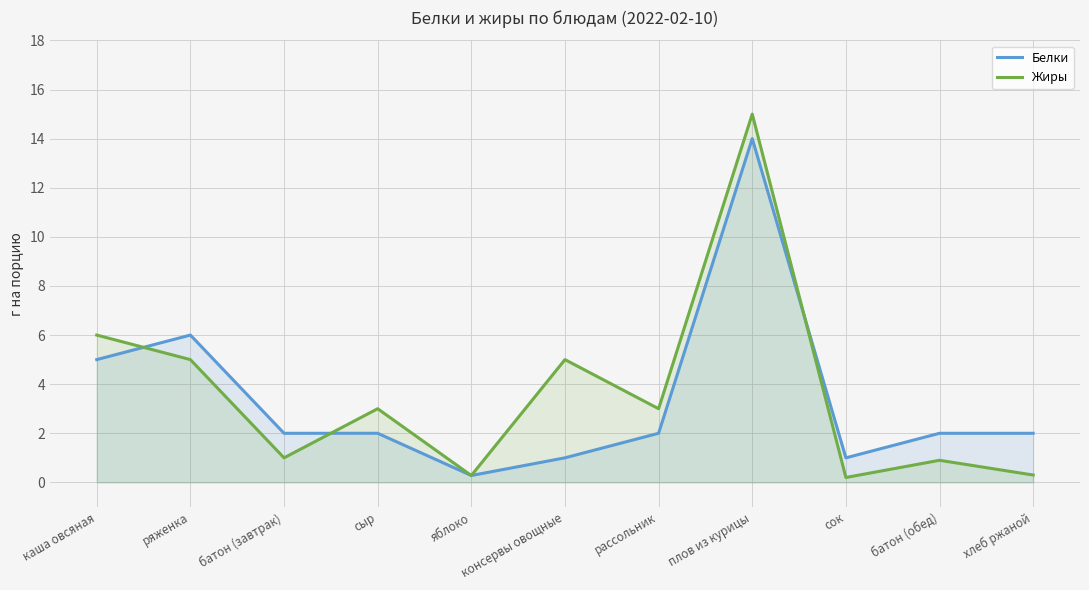

Reading left to right, what are all the values shown in this chart?

Белки: 5.0	6.0	2.0	2.0	0.3	1.0	2.0	14.0	1.0	2.0	2.0
Жиры: 6.0	5.0	1.0	3.0	0.3	5.0	3.0	15.0	0.2	0.9	0.3